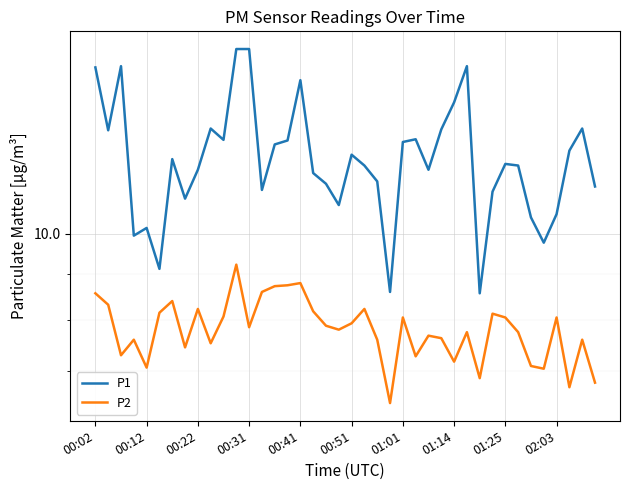

At 00:22, list the series in order from largest to smallest.

P1, P2